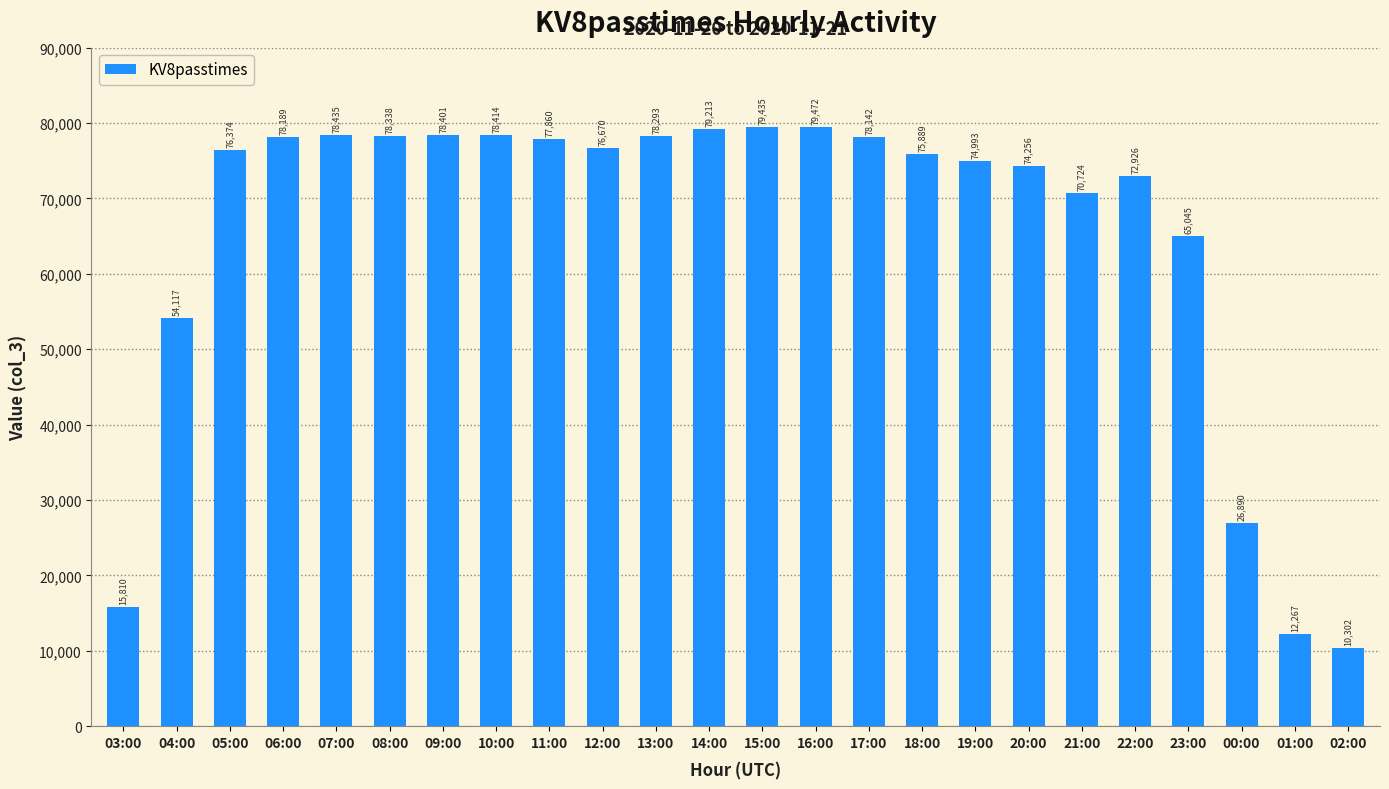

Reading left to right, list all the values displayed in this chart.

15810	54117	76374	78189	78435	78338	78401	78414	77860	76670	78293	79213	79435	79472	78142	75889	74993	74256	70724	72926	65045	26890	12267	10302